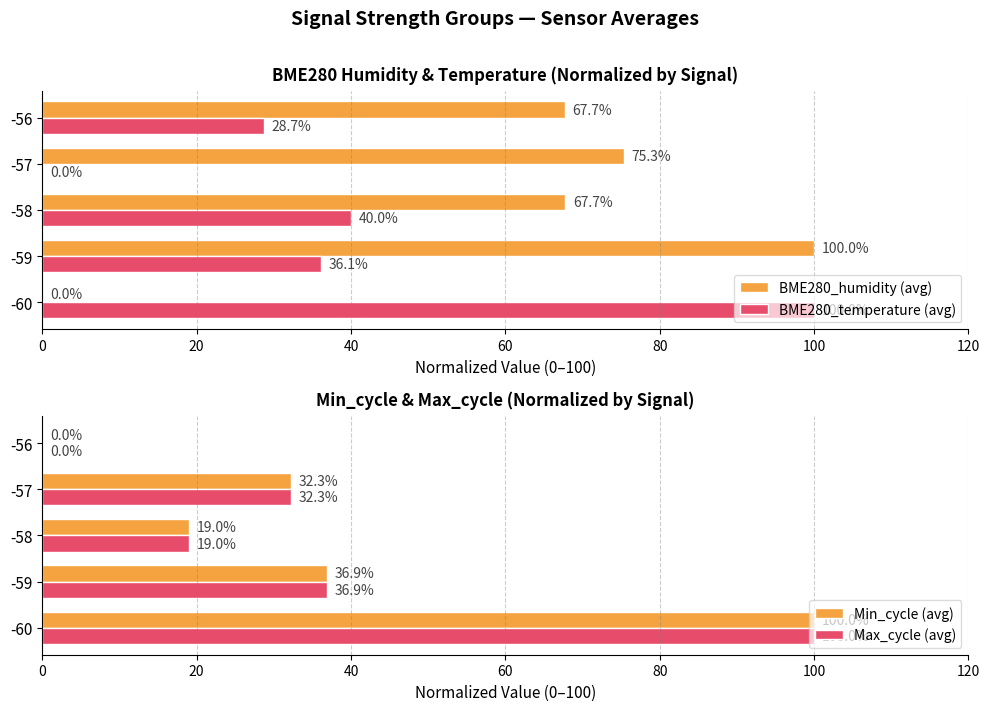

The BME280_humidity (avg) series shows 67.7 at -58. True or false?

True